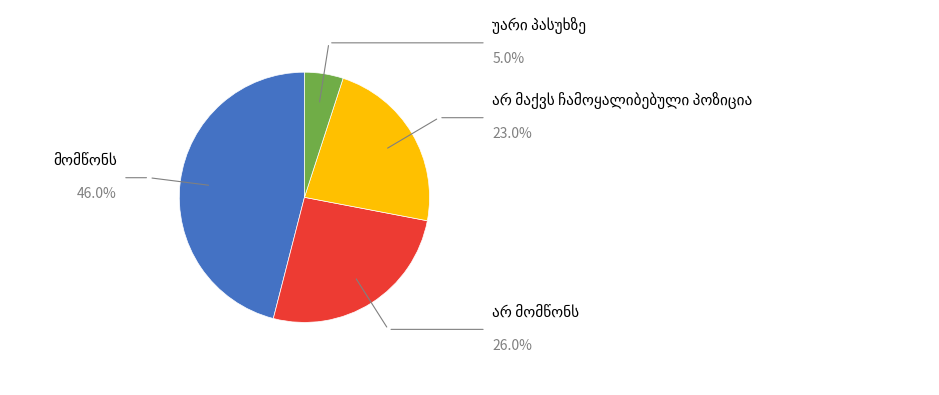

Is there any slice that represents more than half of the pie?

No